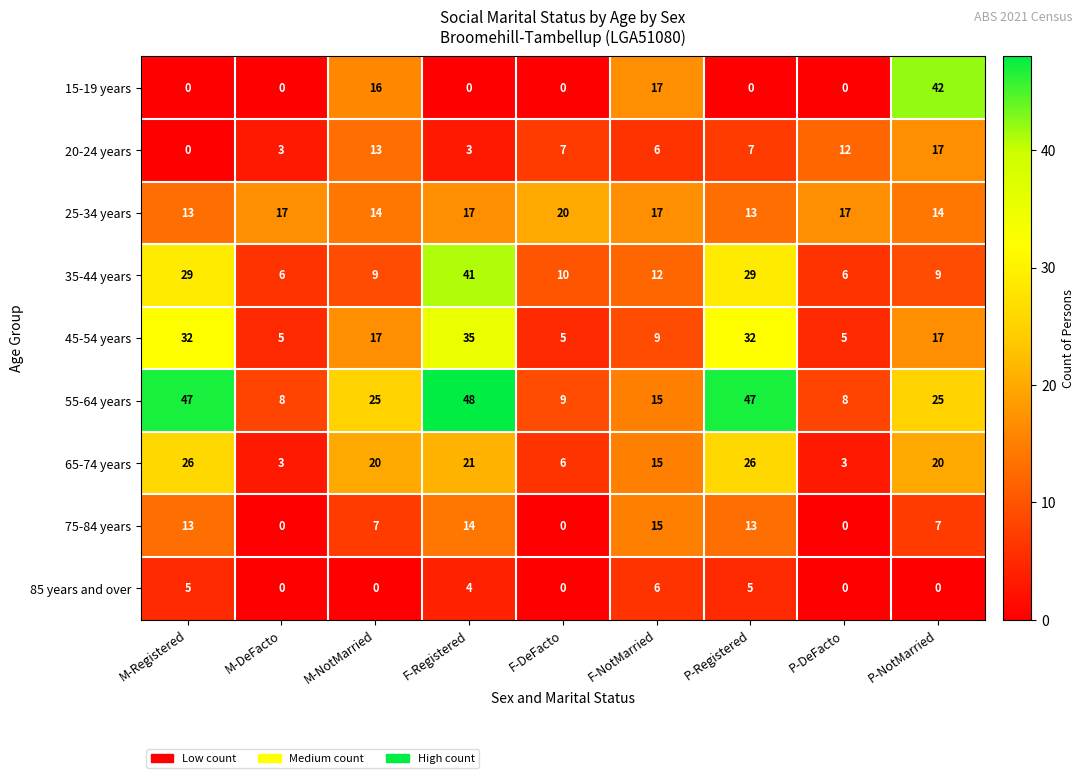

At which category is the sum across all series the highest?

F-Registered